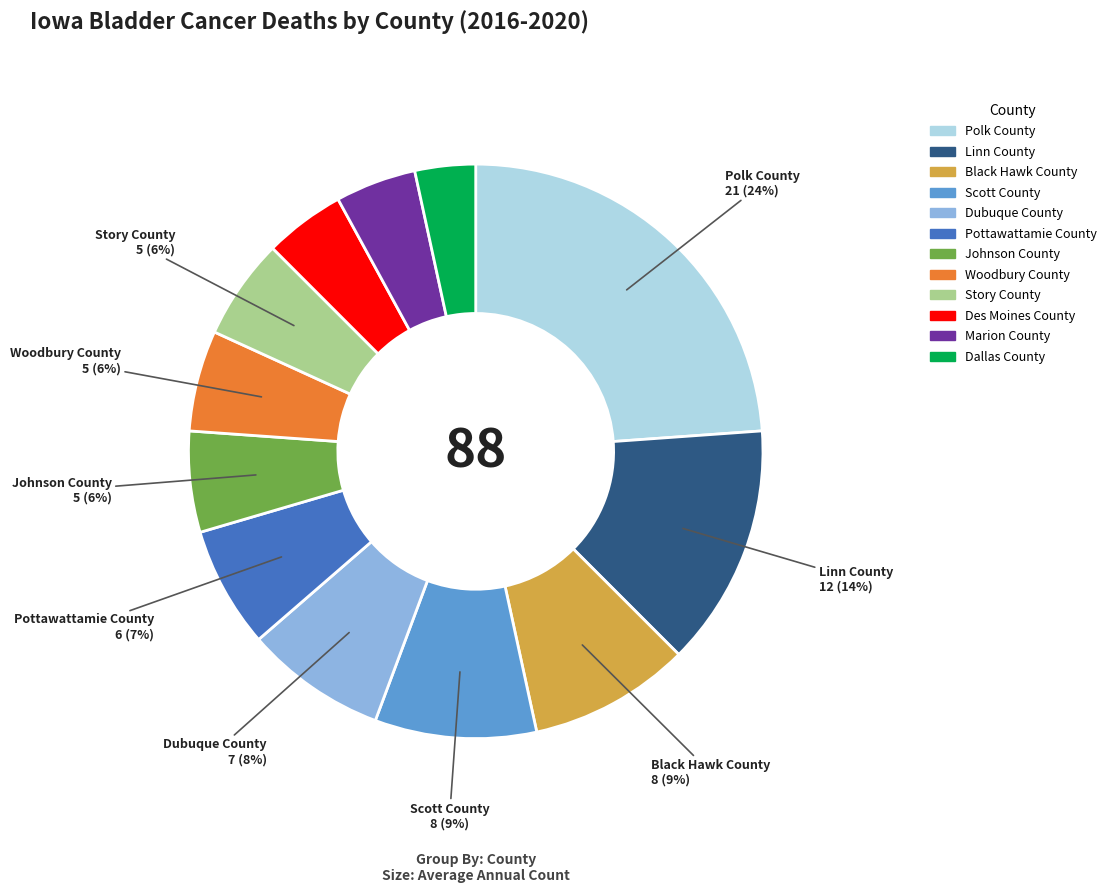

Do Marion County and Scott County together represent more than half of the pie?

No